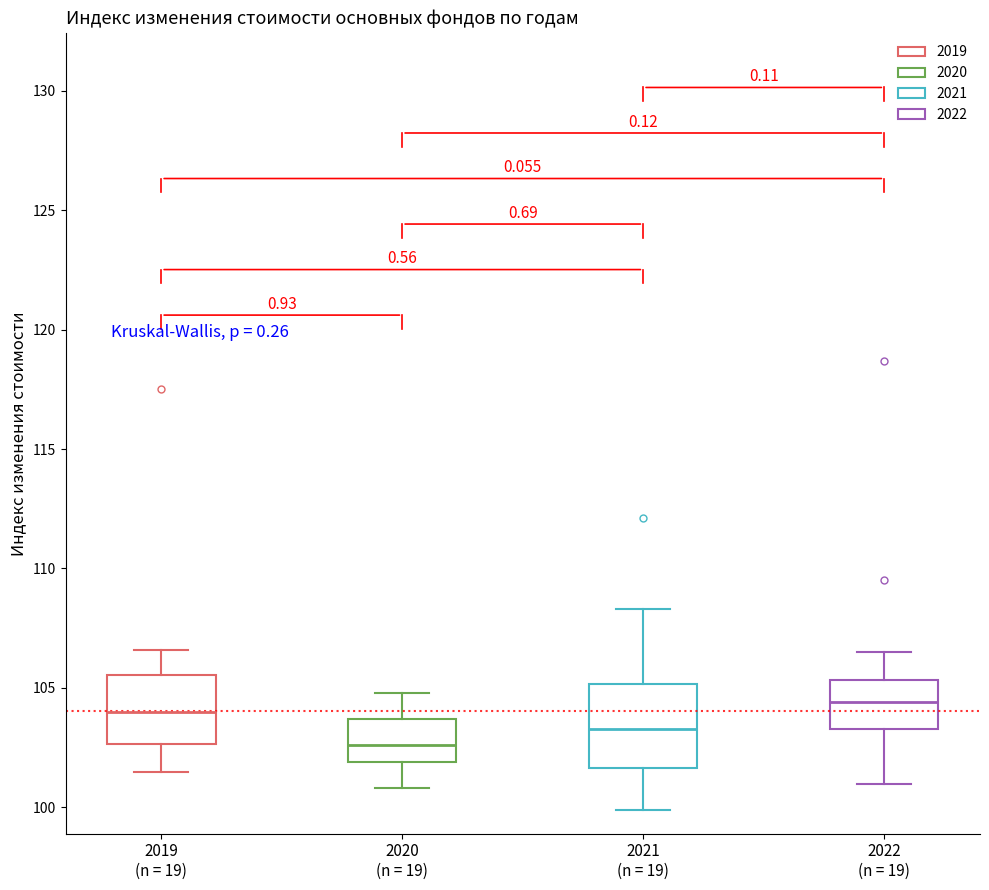

Reading left to right, read every box against the y-axis: the position of its median line, the range the box covers, and the ends of its whiskers. The values are not printed on the chart, so give them approximately, as read against the axis.

2019 (n = 19): median 104.0, box 102.5 to 105.5, whiskers 101.5 to 106.5
2020 (n = 19): median 102.5, box 102.0 to 103.5, whiskers 101.0 to 105.0
2021 (n = 19): median 103.5, box 101.5 to 105.0, whiskers 100.0 to 108.5
2022 (n = 19): median 104.5, box 103.5 to 105.5, whiskers 101.0 to 106.5